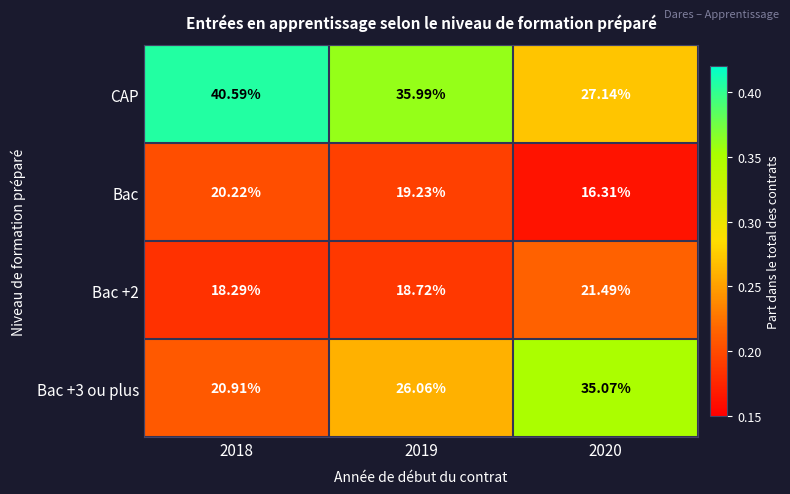

Rank the series at 2018 from lowest to highest value.

Bac +2, Bac, Bac +3 ou plus, CAP